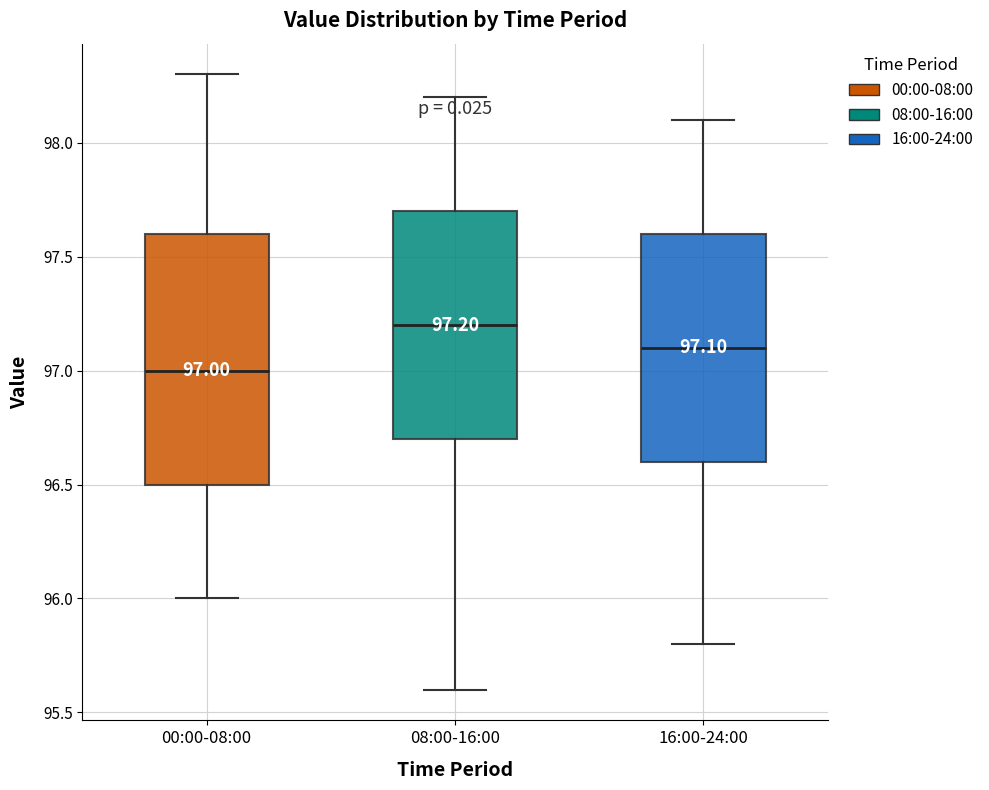

Which box has the lowest median line?

00:00-08:00